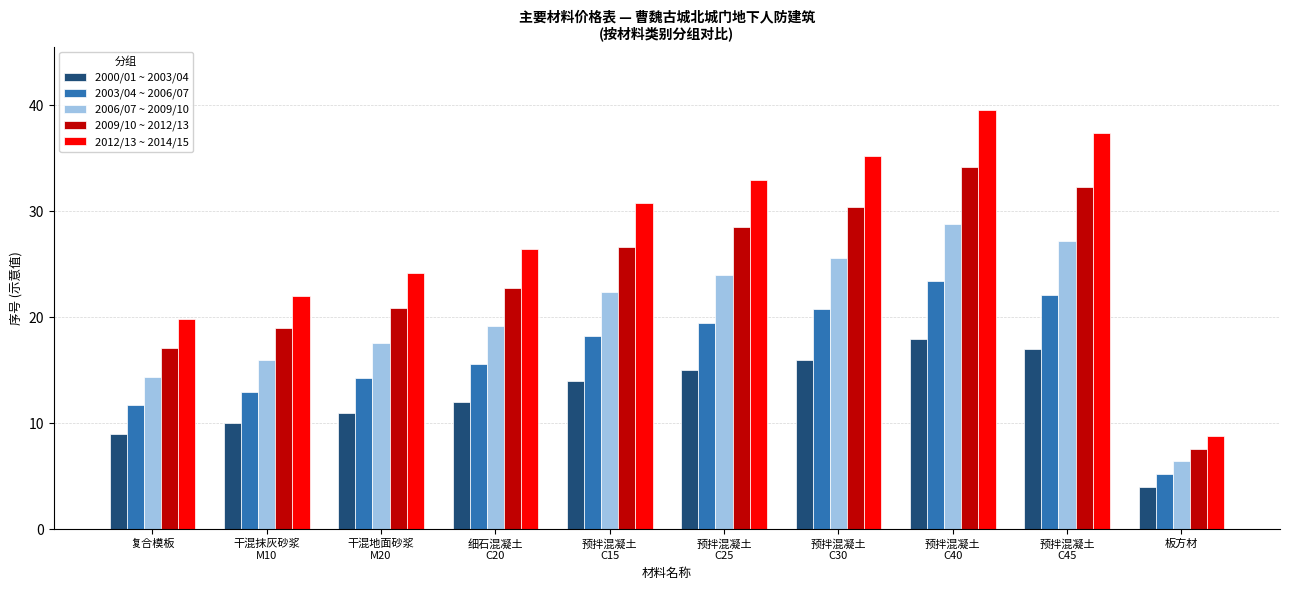

Reading left to right, list all the values displayed in this chart.

2000/01 ~ 2003/04: 9.0	10.0	11.0	12.0	14.0	15.0	16.0	18.0	17.0	4.0
2003/04 ~ 2006/07: 11.7	13.0	14.3	15.6	18.2	19.5	20.8	23.4	22.1	5.2
2006/07 ~ 2009/10: 14.4	16.0	17.6	19.2	22.4	24.0	25.6	28.8	27.2	6.4
2009/10 ~ 2012/13: 17.1	19.0	20.9	22.8	26.6	28.5	30.4	34.2	32.3	7.6
2012/13 ~ 2014/15: 19.8	22.0	24.2	26.4	30.8	33.0	35.2	39.6	37.4	8.8